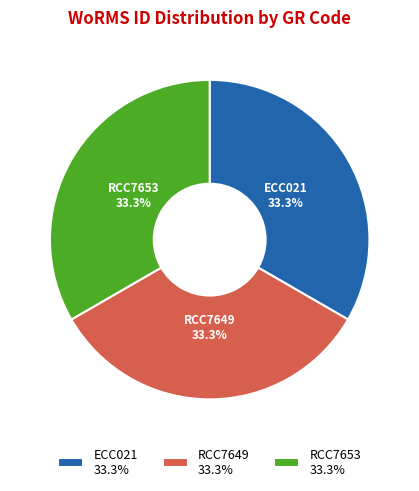

Approximately how many times larger is the value at RCC7649 compared to RCC7653?

1.0